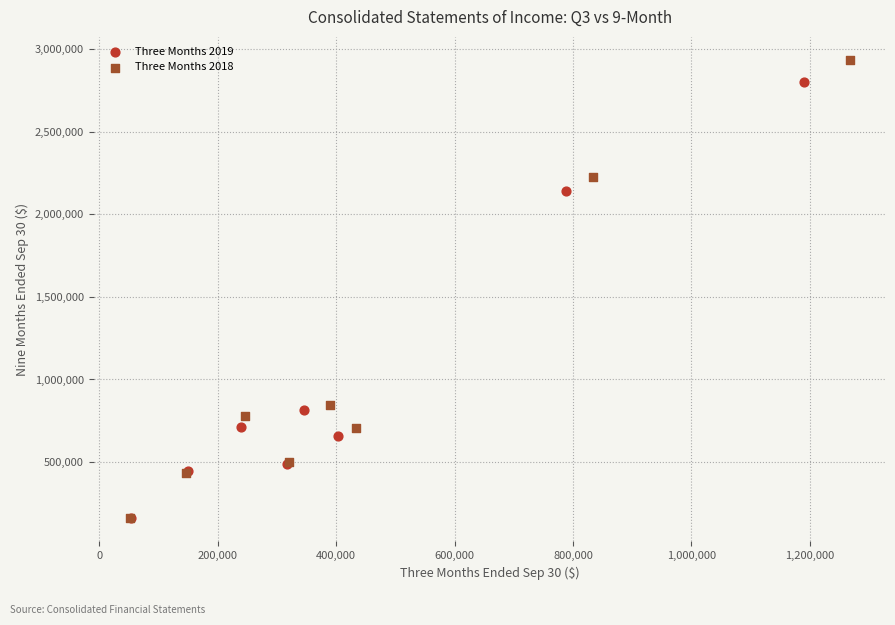

Which series reaches the maximum Y coordinate?

Three Months 2018